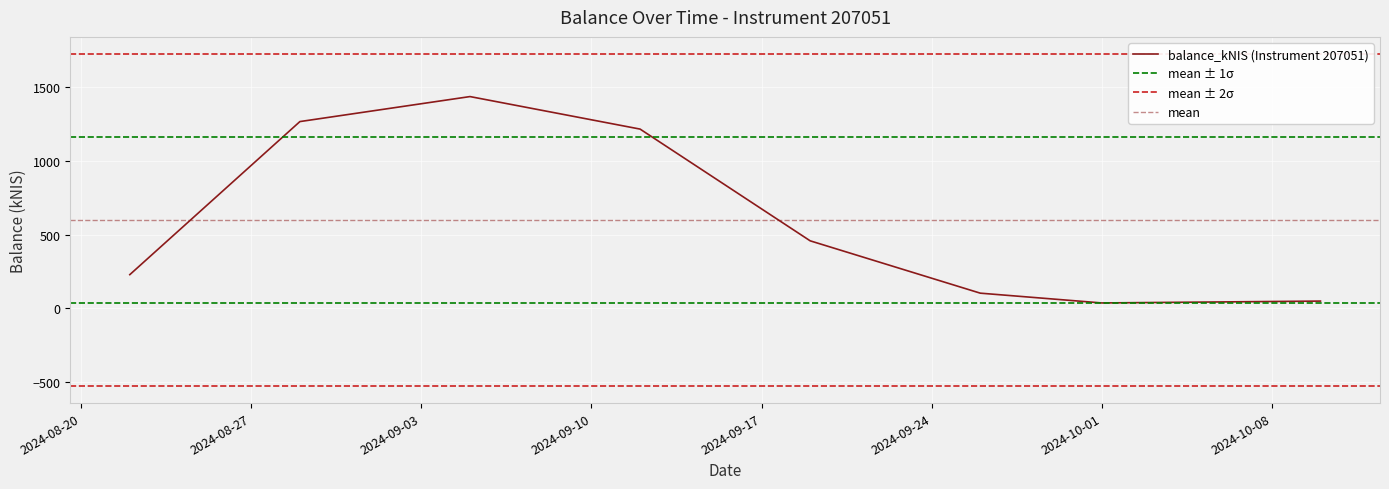

What value does the data have at 2024-09-26?

103.3